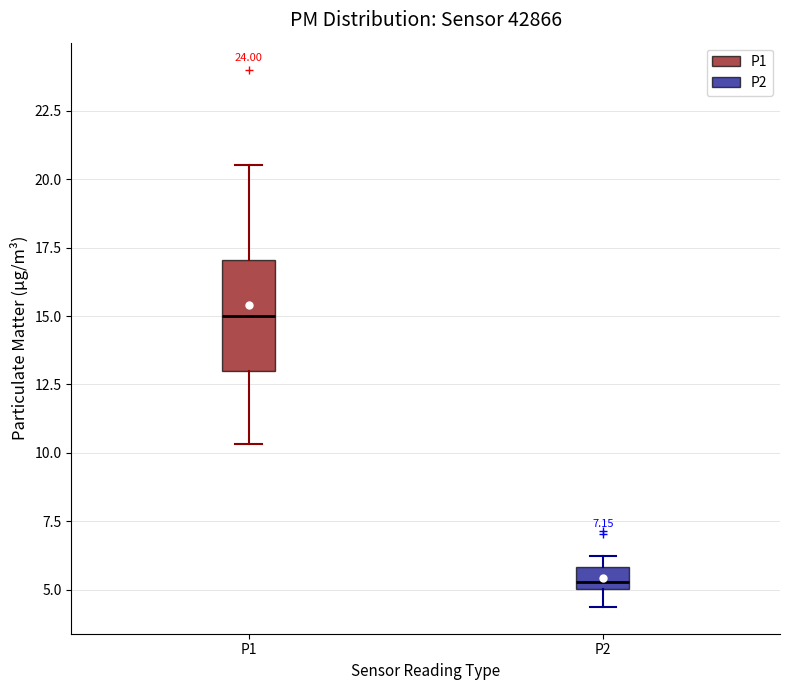

Comparing the boxes themselves (not the whiskers), which one is the tallest?

P1